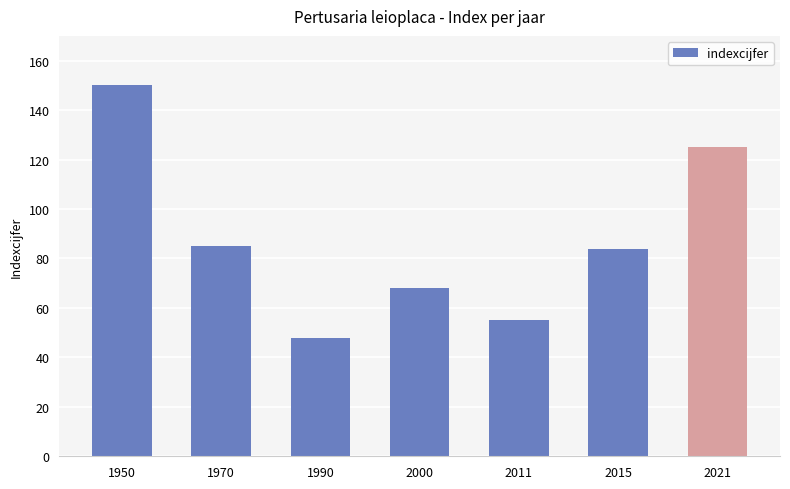

Does the chart contain any negative values?

No